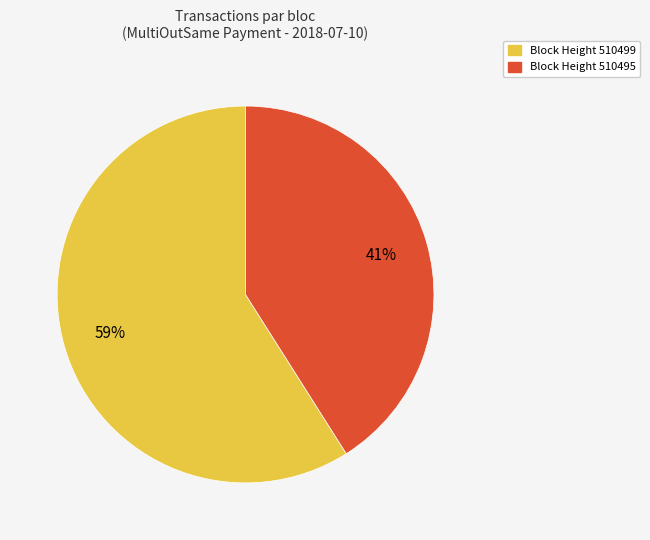

Is there any slice that represents more than half of the pie?

Yes